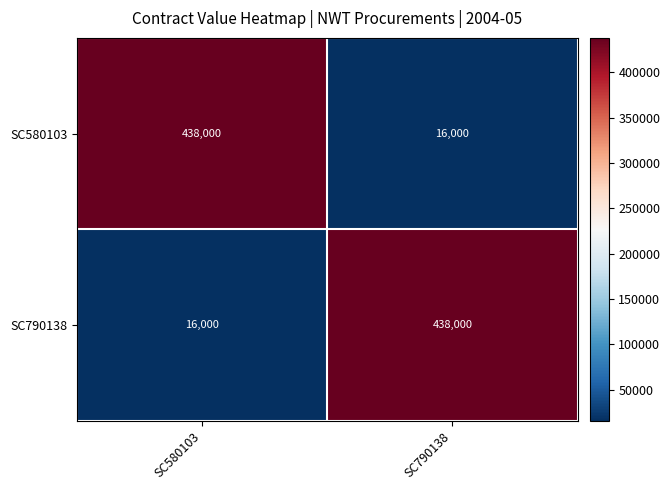

How many distinct data groups are displayed?

2